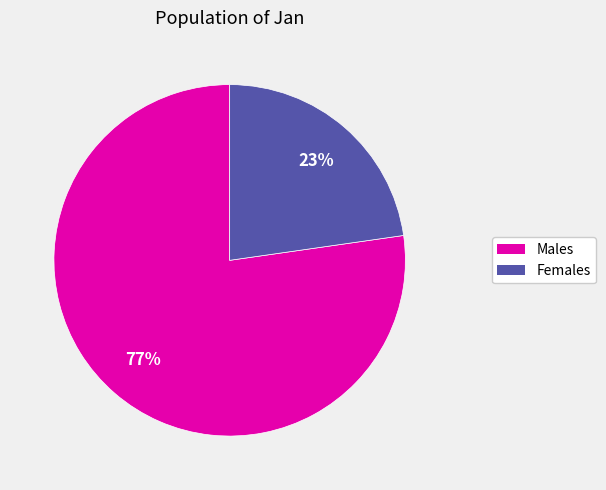

Is the sum of Males and Females greater than half?

Yes